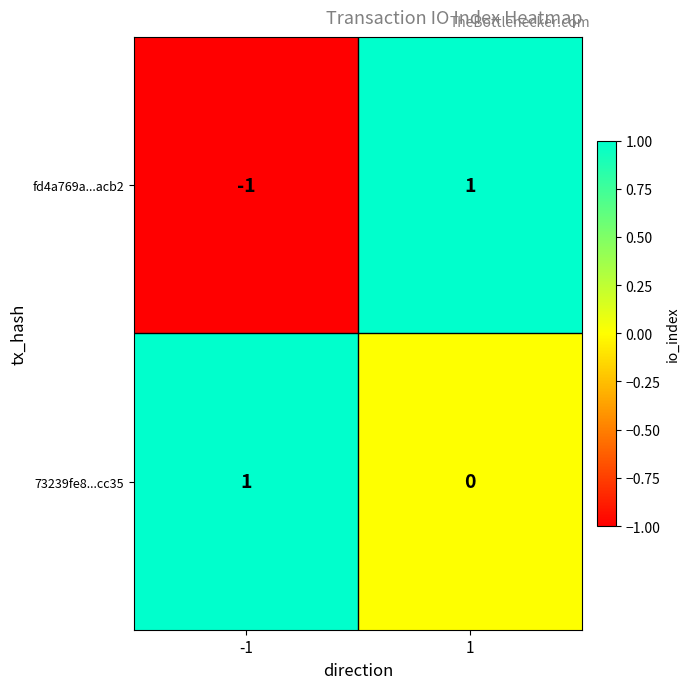

The value of 73239fe8...cc35 at -1 is 1. True or false?

True